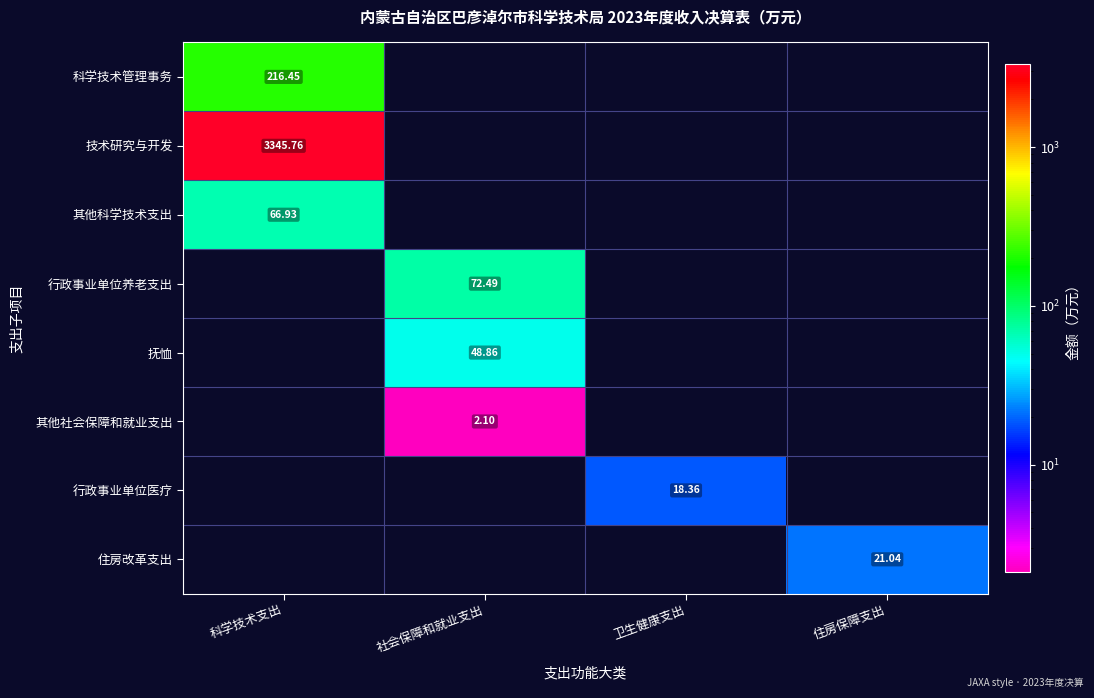

Which series has the largest range (max minus min)?

技术研究与开发